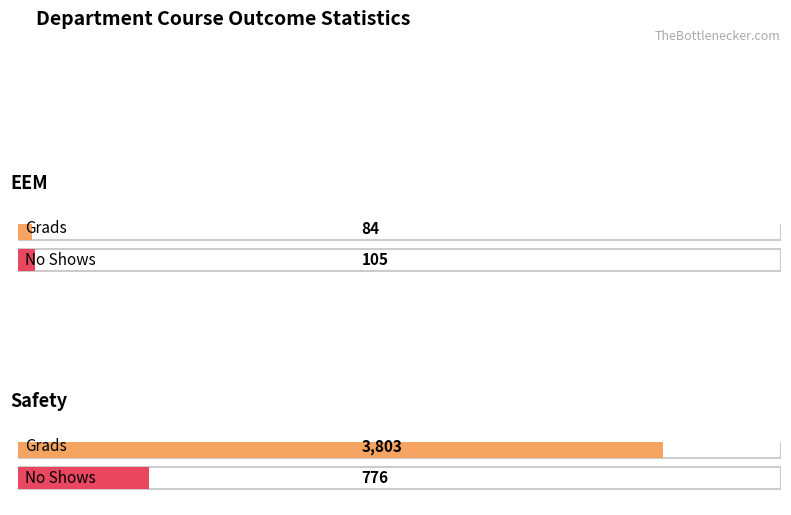

What is the label of the 2nd bar from the left?

Safety